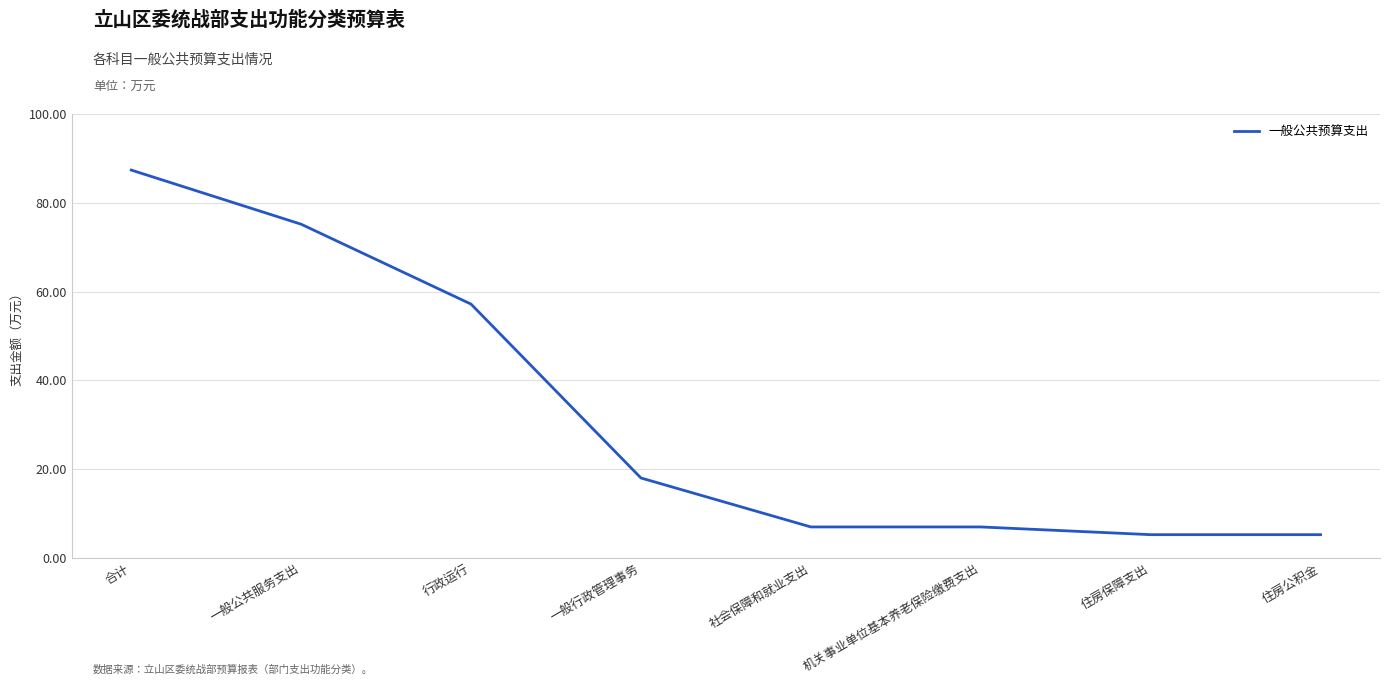

What is the change in value from 合计 to 社会保障和就业支出?

-80.4